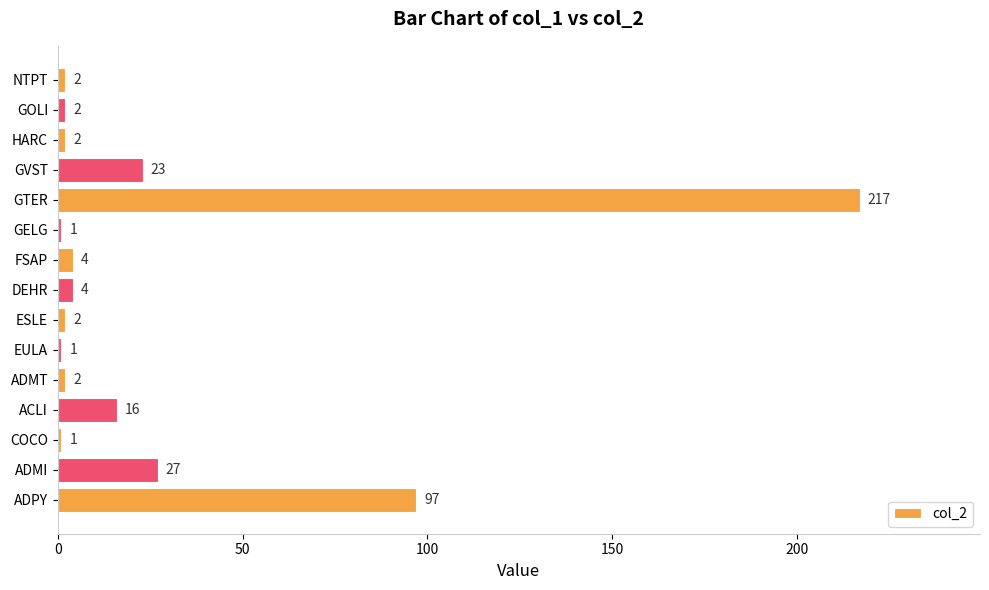

True or false: the data shows 27 at ADMI.

True